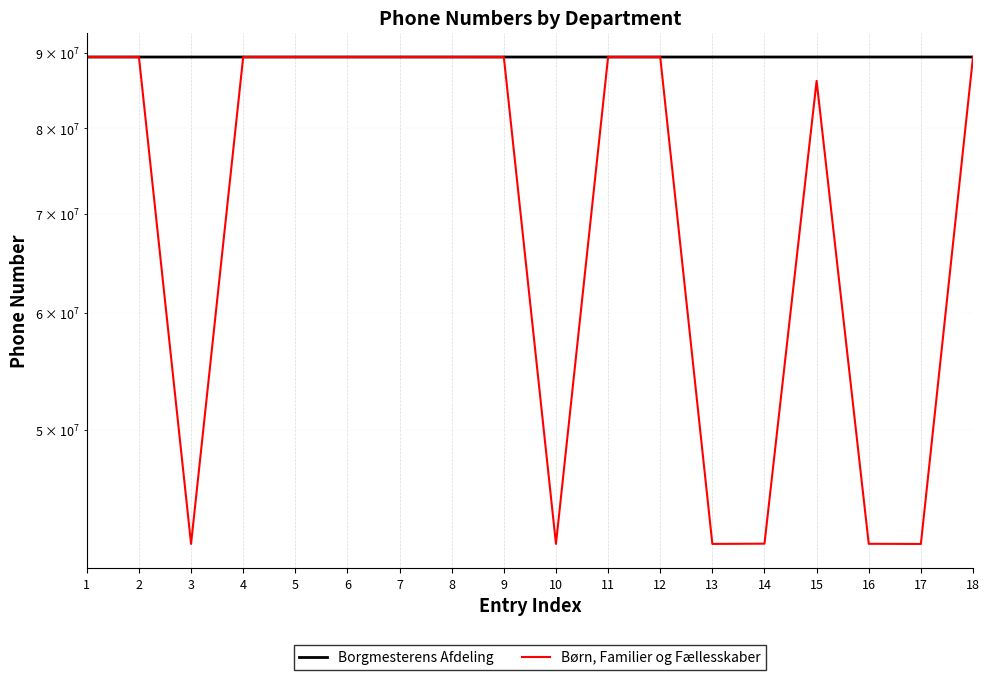

How many lines are shown in the chart?

2